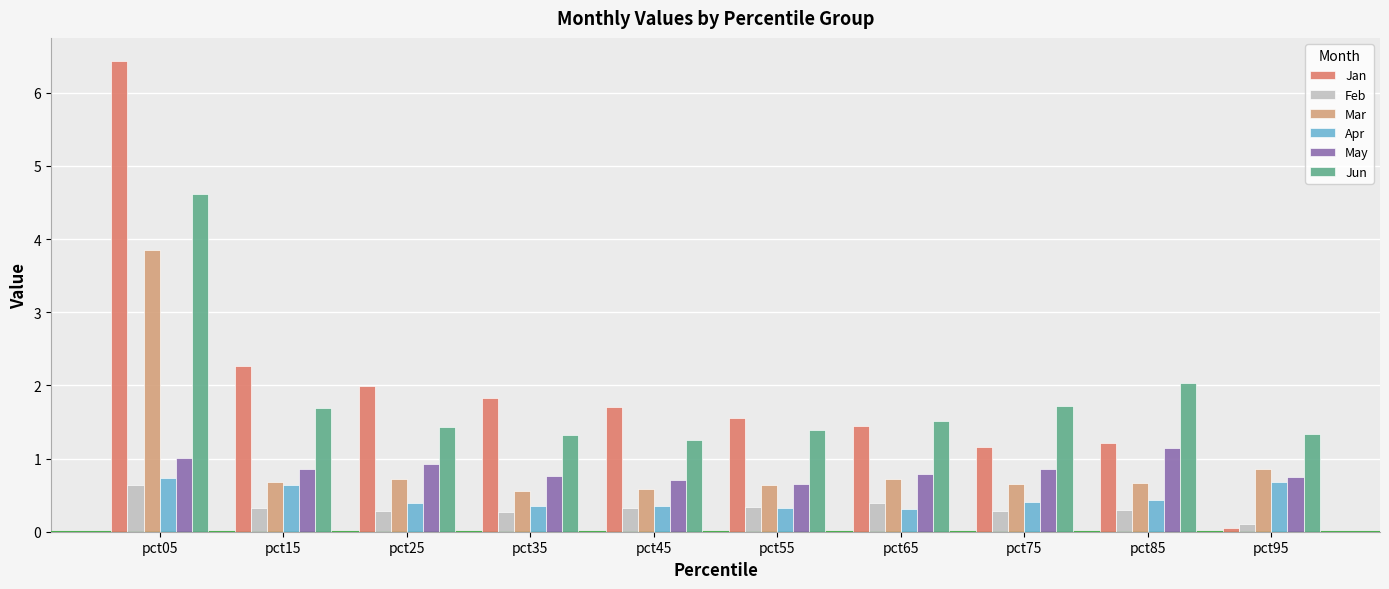

Which series changed the most between pct85 and pct95?

Jan